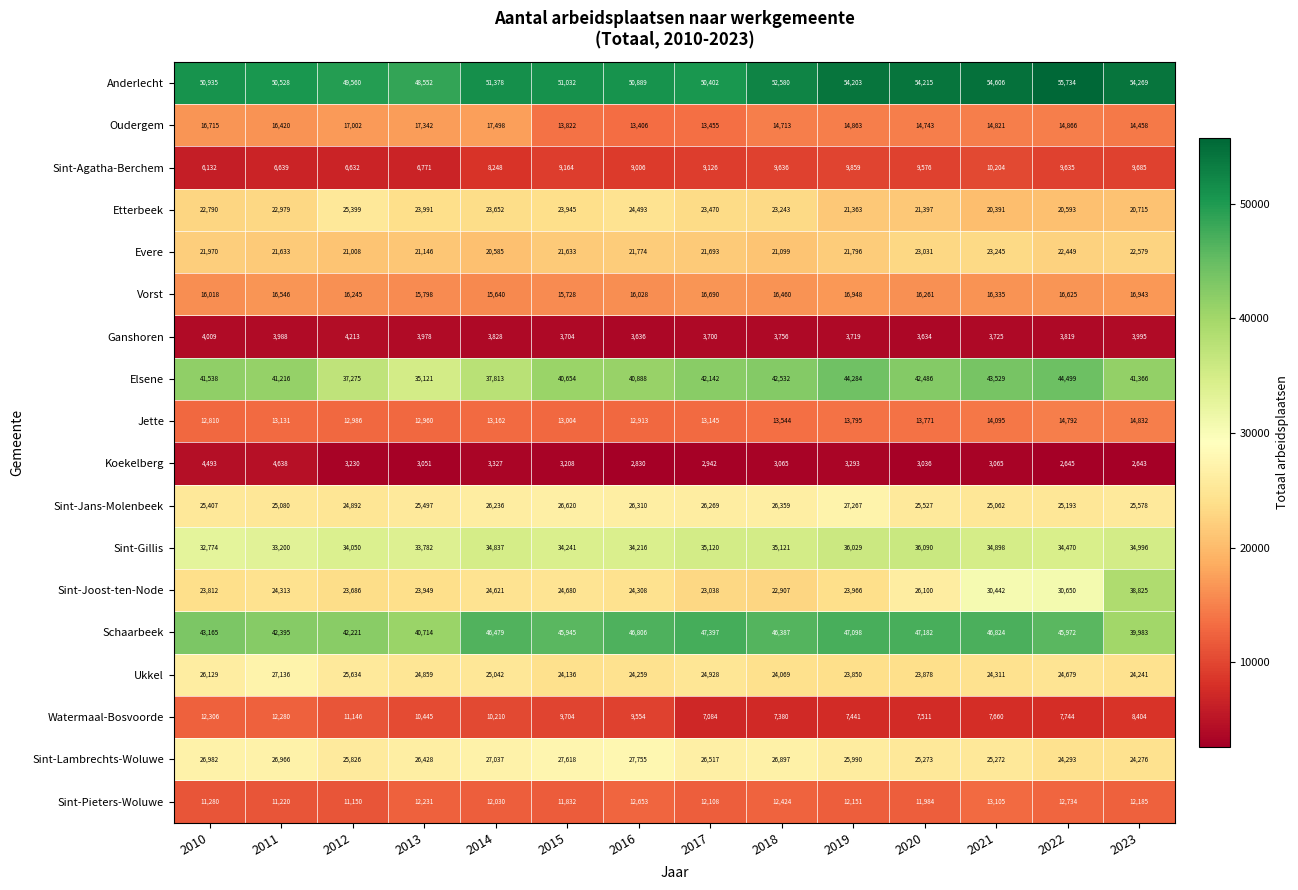

How many data points does each series have?

14